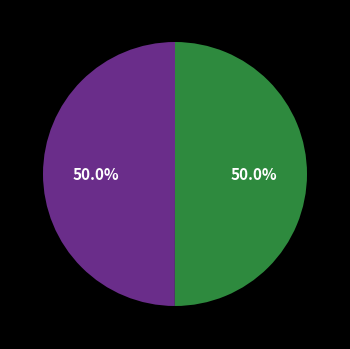

How many segments does this pie chart have?

2